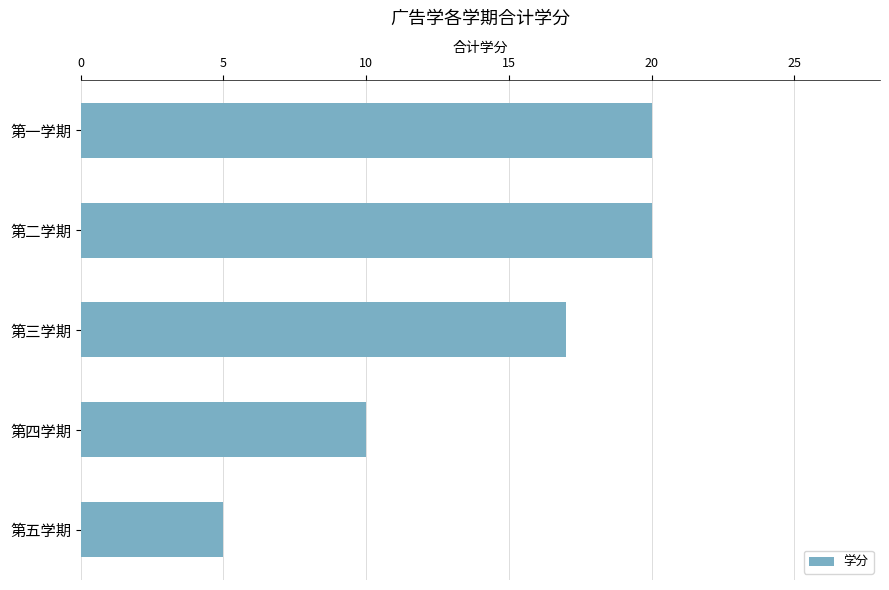

Are the bars grouped side by side (vs. stacked)?

No